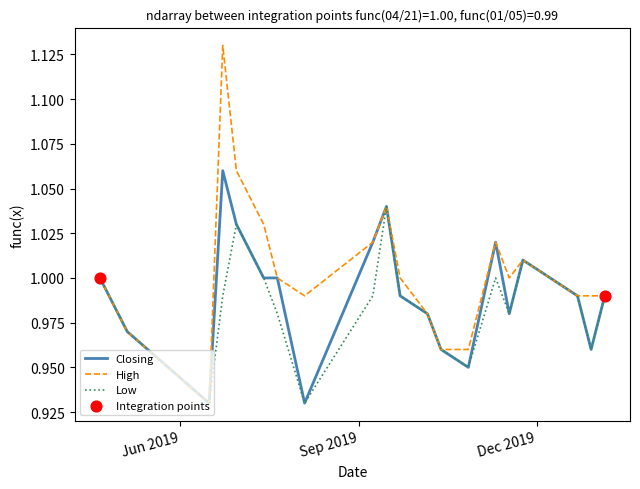

Which series has the largest range (max minus min)?

High